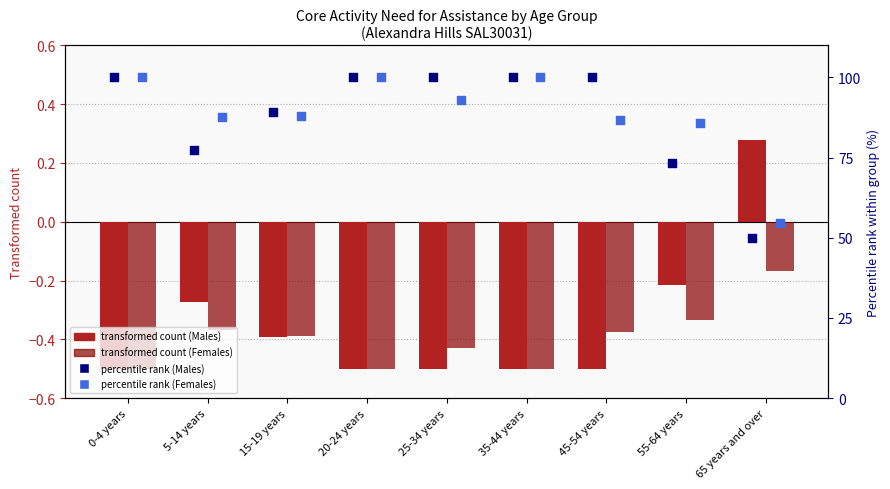

Which series has the largest Y range (max minus min)?

percentile rank (Males)